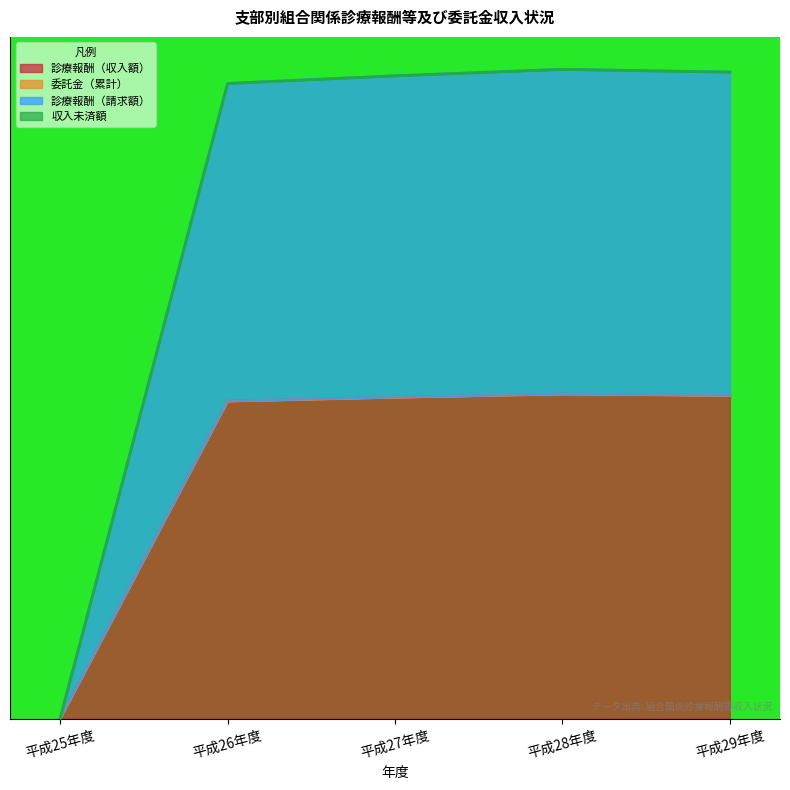

The 診療報酬（請求額） series shows 1.3 at 平成29年度. True or false?

False